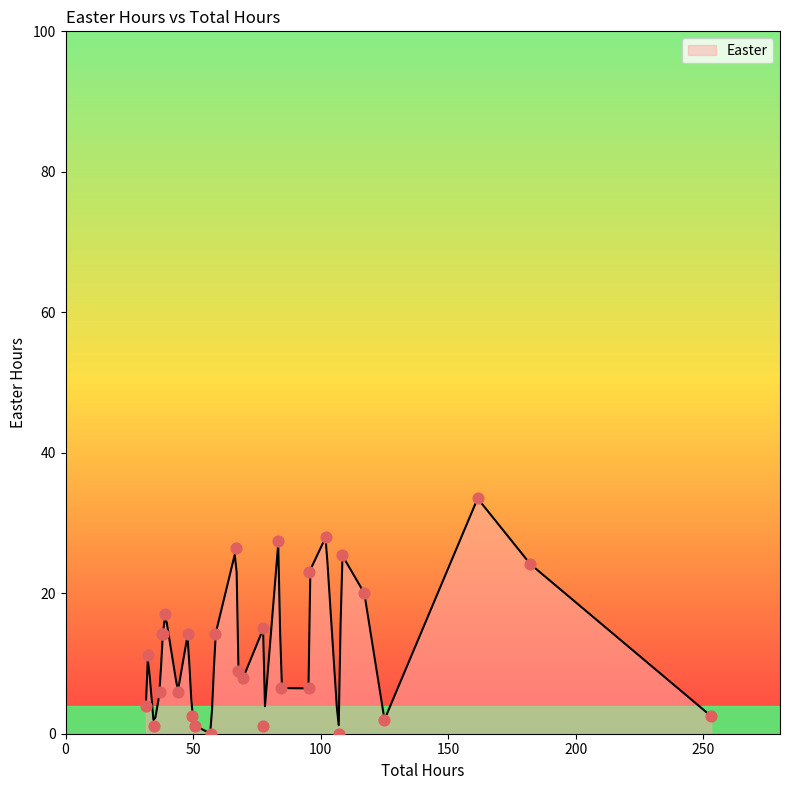

Between 182.15 and 69.65, which is larger?

182.15